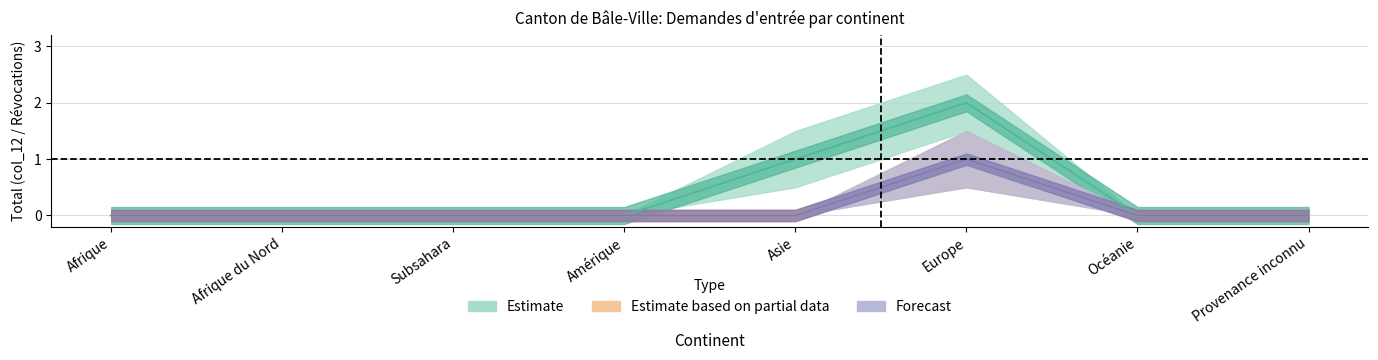

At which category does Estimate reach its first local peak?

Europe